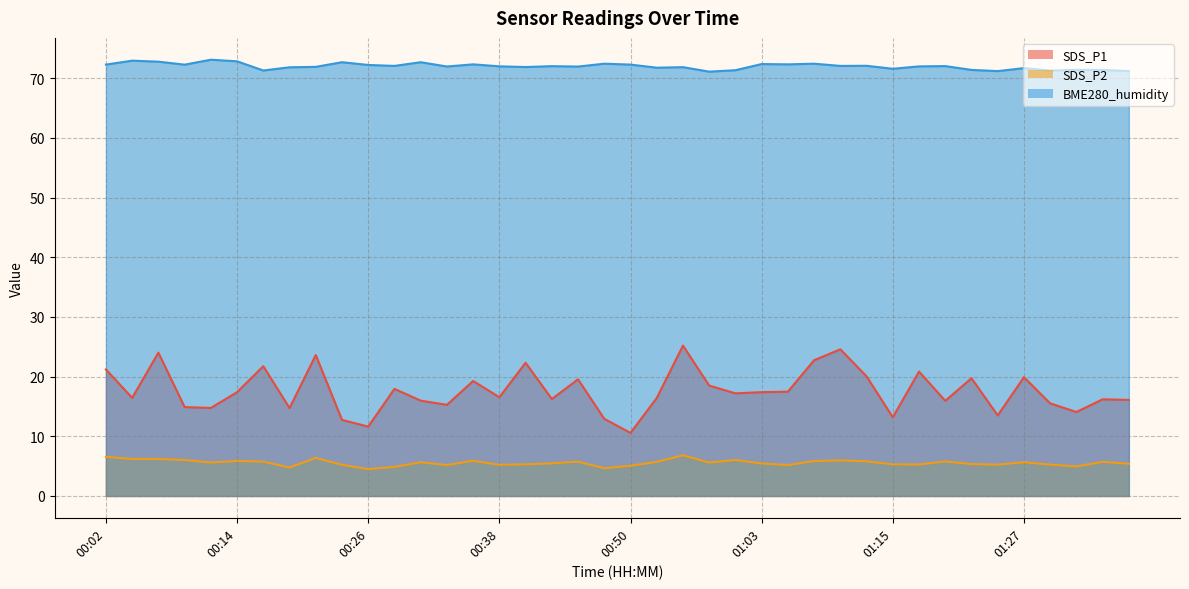

Which series has the widest spread of values?

SDS_P1